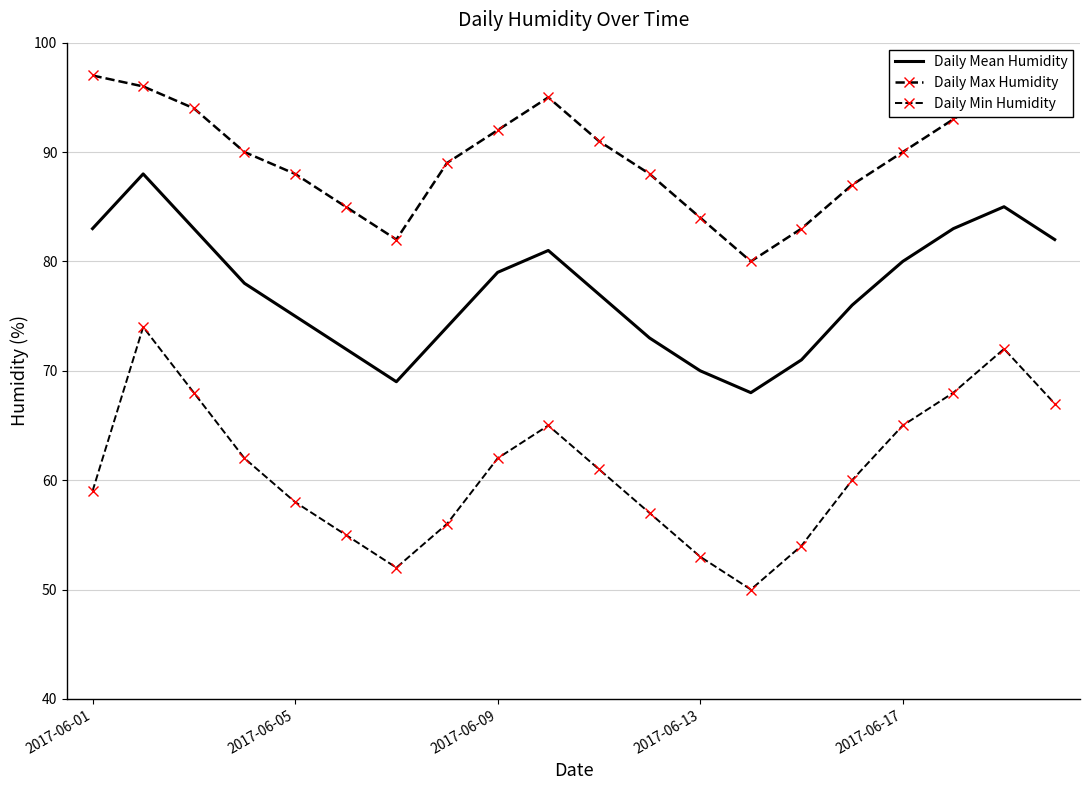

Is this an area chart (filled region under the line)?

No